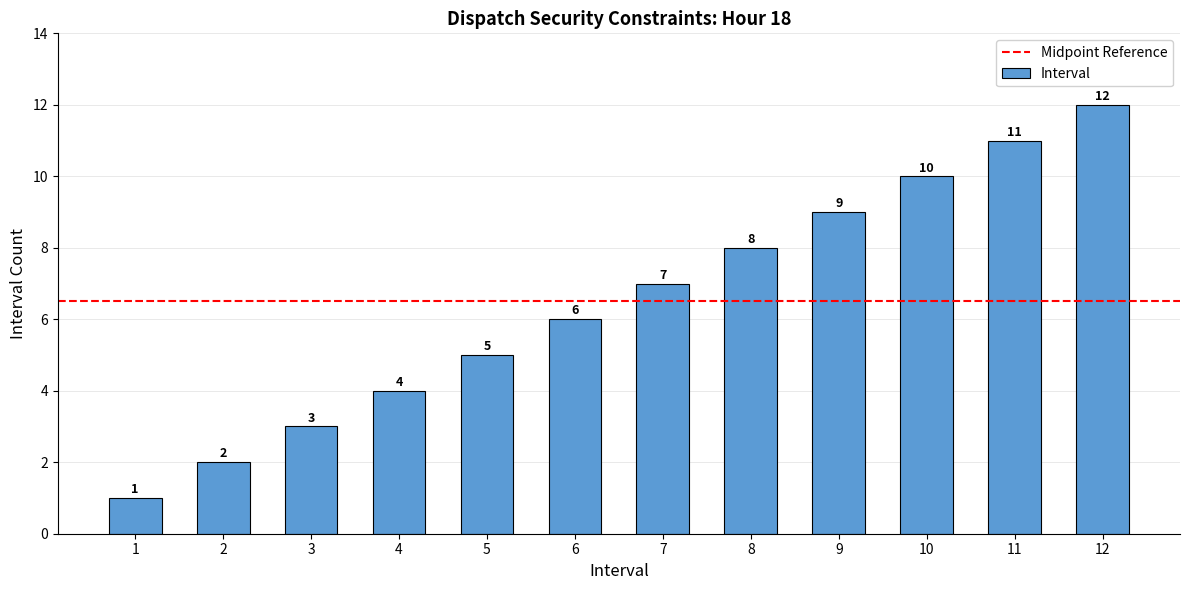

What is the difference between the maximum and second lowest values?

10